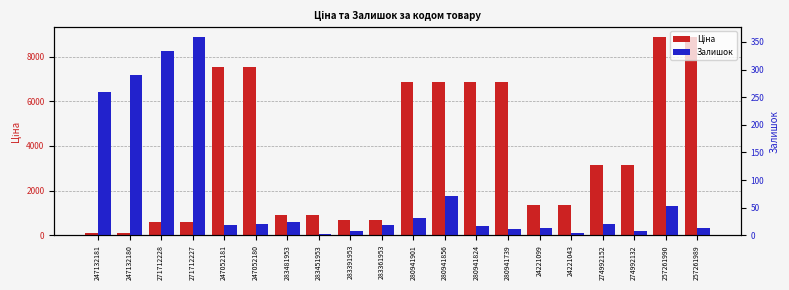

Count the number of categories in the chart.

20